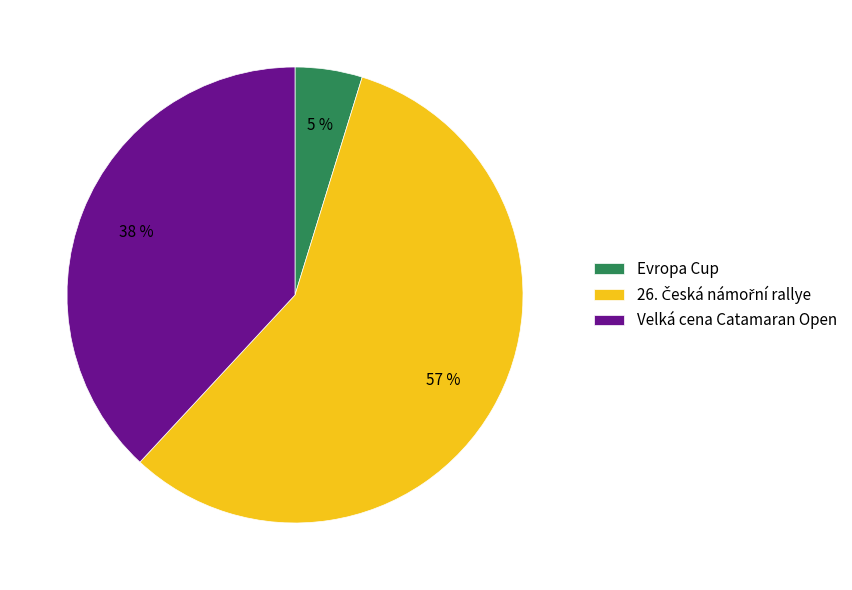

How many segments does this pie chart have?

3